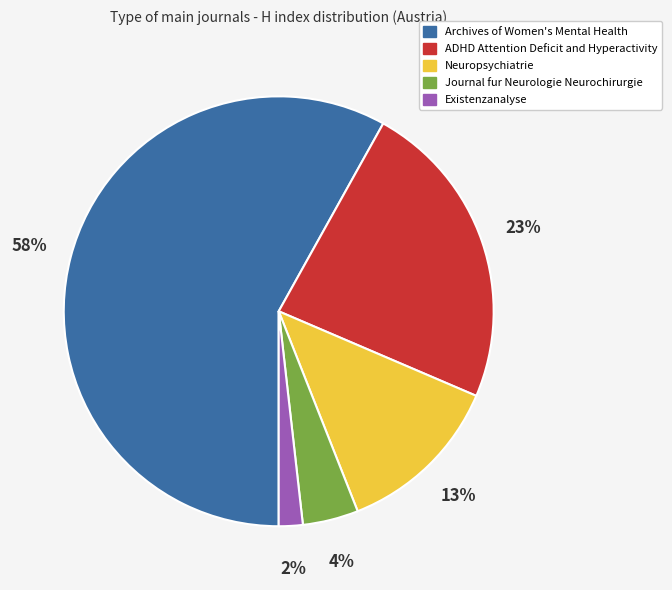

Combined, do Journal fur Neurologie Neurochirurgie and Existenzanalyse account for over 50%?

No